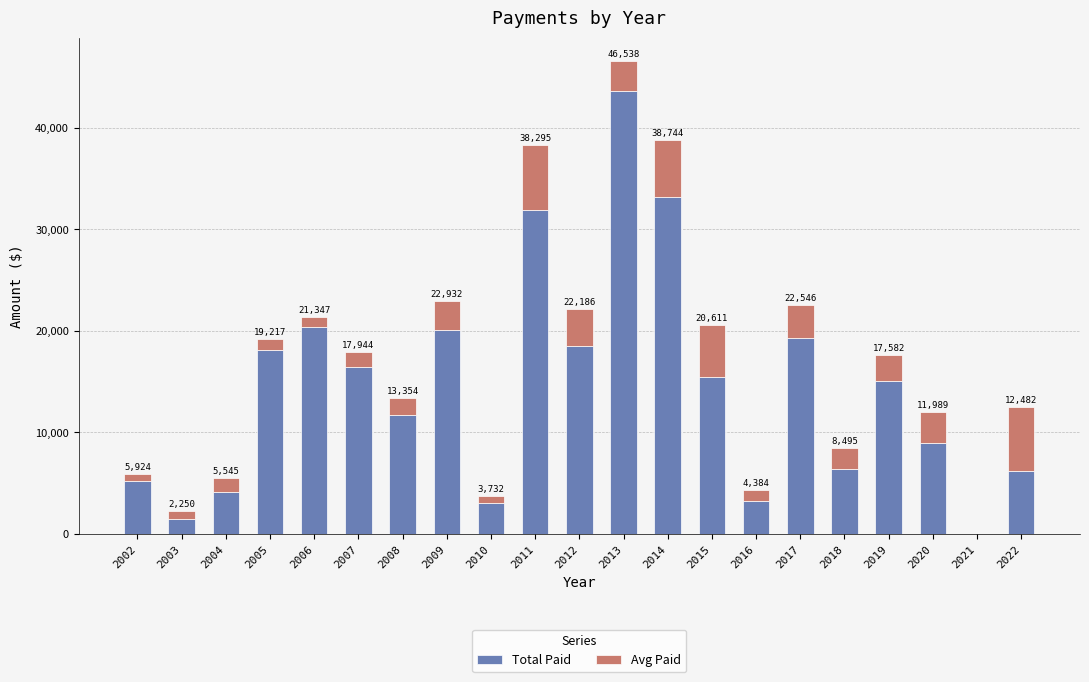

True or false: Total Paid has a value of 15585.4 at 2008.

False